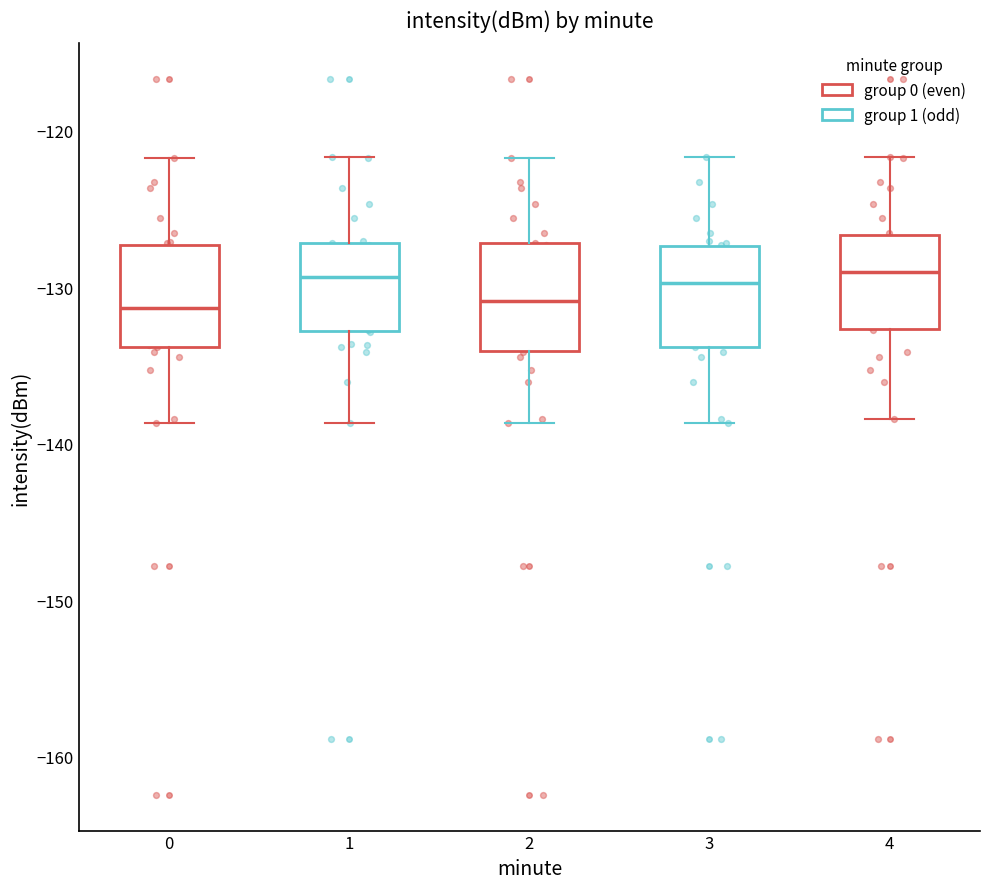

Reading left to right, read every box against the y-axis: the position of its median line, the range the box covers, and the ends of its whiskers. The values are not printed on the chart, so give them approximately, as read against the axis.

0: median -131, box -134 to -127, whiskers -139 to -122
1: median -129, box -133 to -127, whiskers -139 to -122
2: median -131, box -134 to -127, whiskers -139 to -122
3: median -130, box -134 to -127, whiskers -139 to -122
4: median -129, box -133 to -127, whiskers -138 to -122